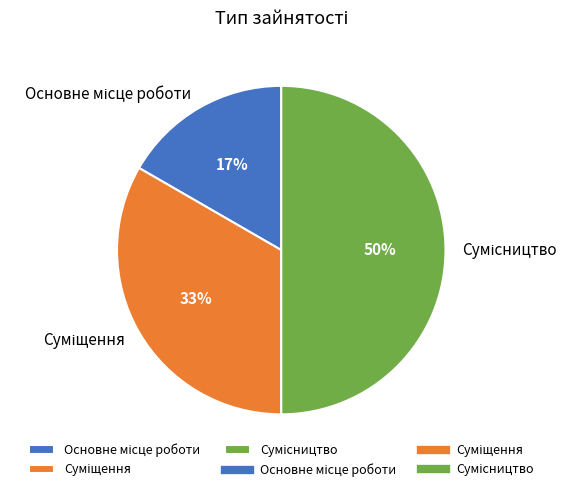

To the nearest percent, what is the difference between the largest and smallest slice percentages?

33%